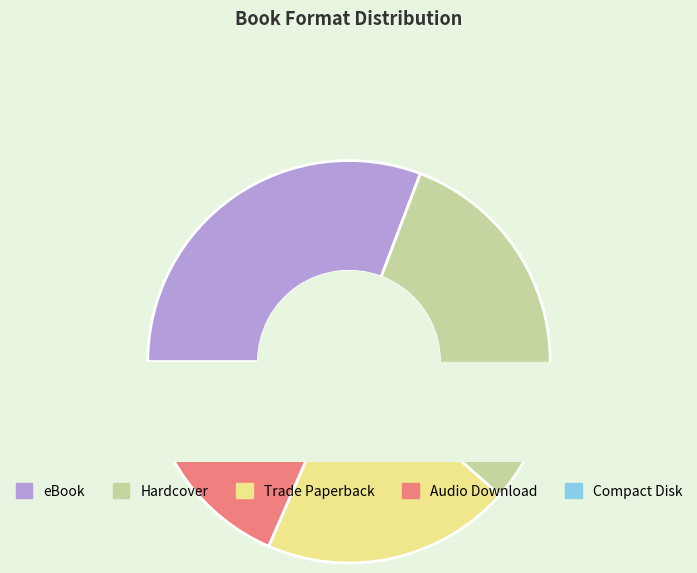

Rank the categories by value from lowest to highest.

Compact Disk, Audio Download, Trade Paperback, eBook, Hardcover